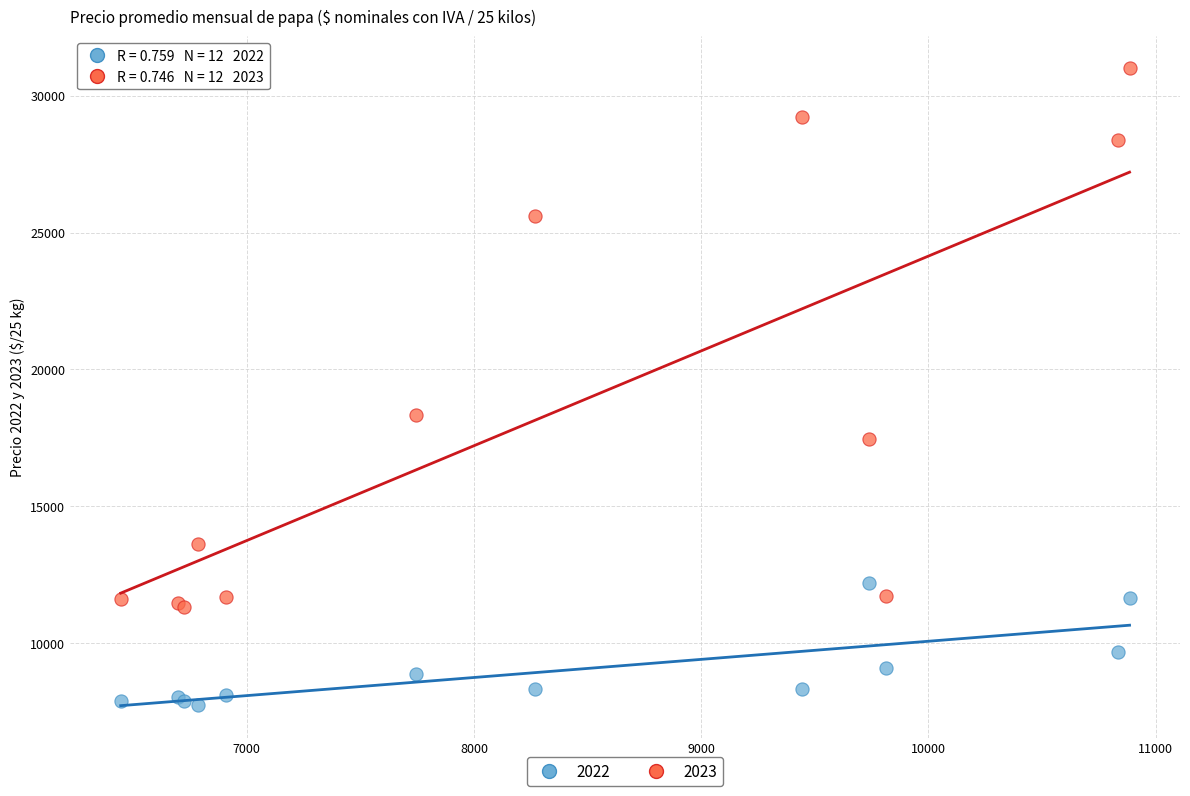

Which series reaches the maximum Y coordinate?

2023